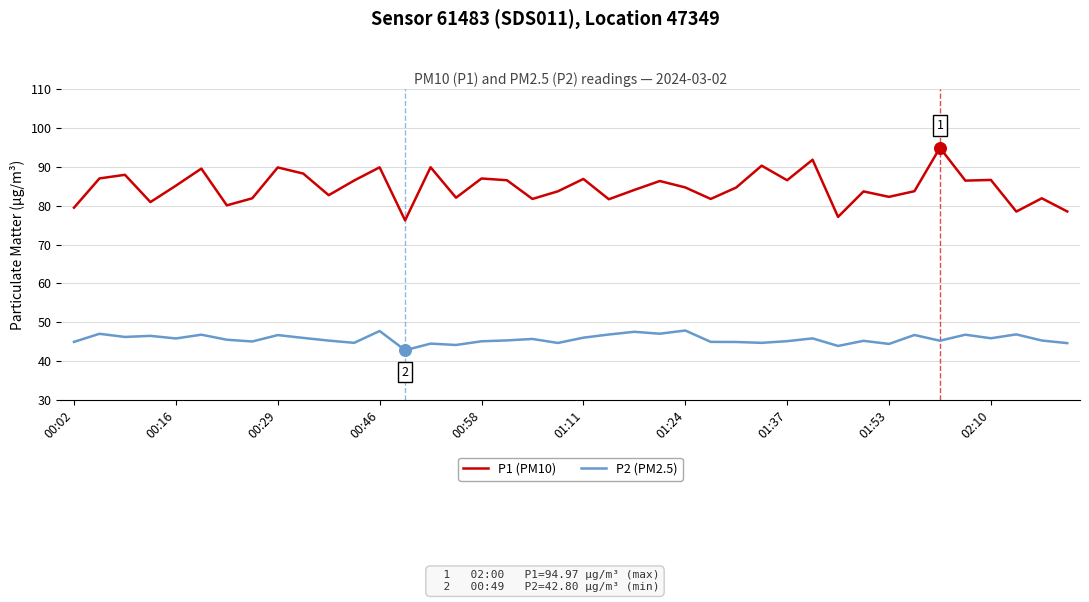

What are all the series names shown in the legend?

P1 (PM10), P2 (PM2.5)